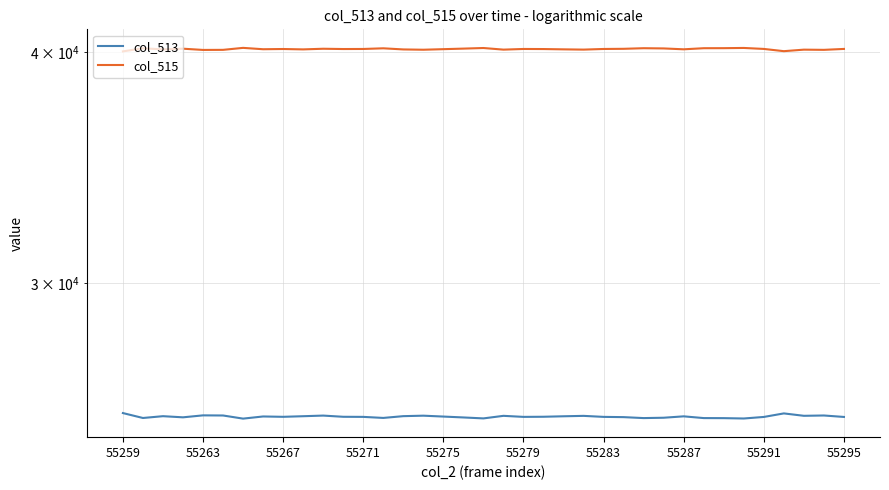

True or false: col_515 has a value of 71691 at 14.

False